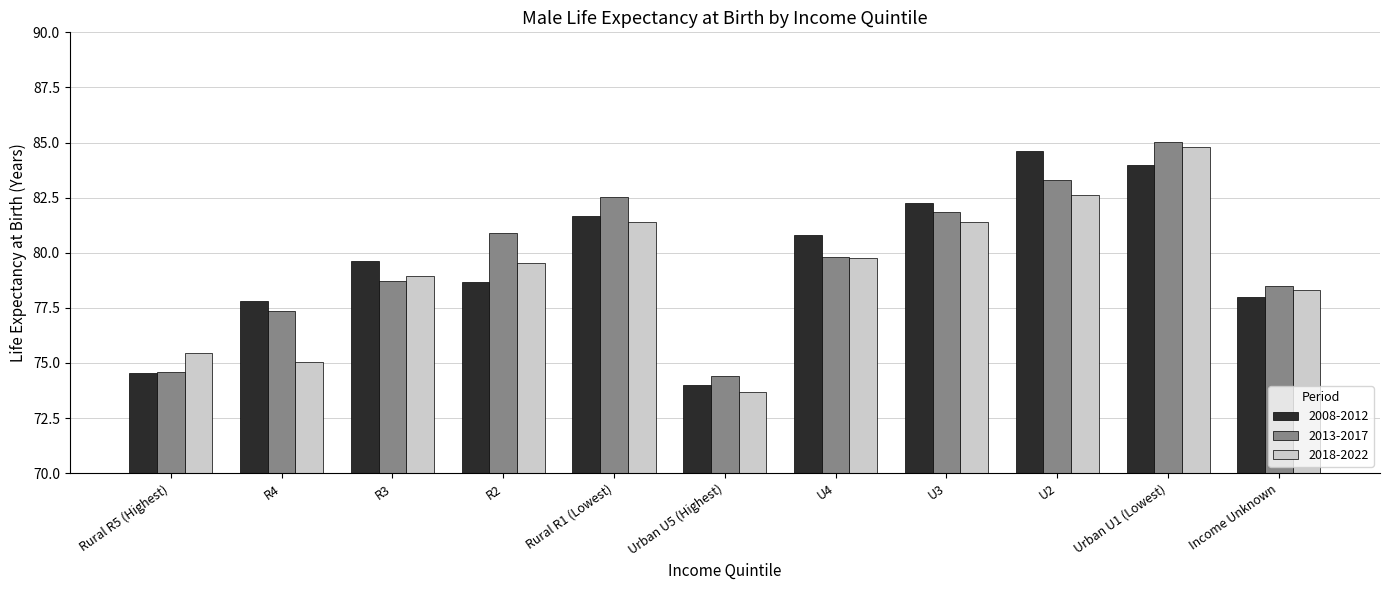

Which category has the lowest value in the 2018-2022 series?

Urban U5 (Highest)